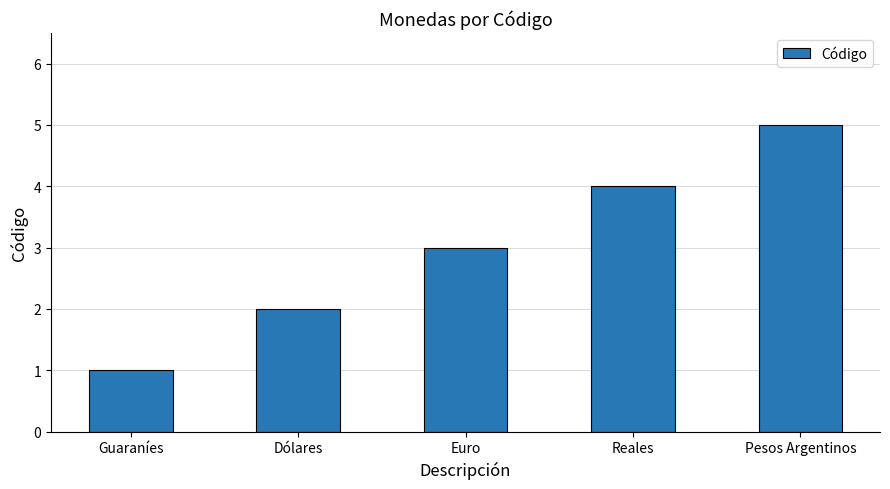

Rank the categories by value from highest to lowest.

Pesos Argentinos, Reales, Euro, Dólares, Guaraníes